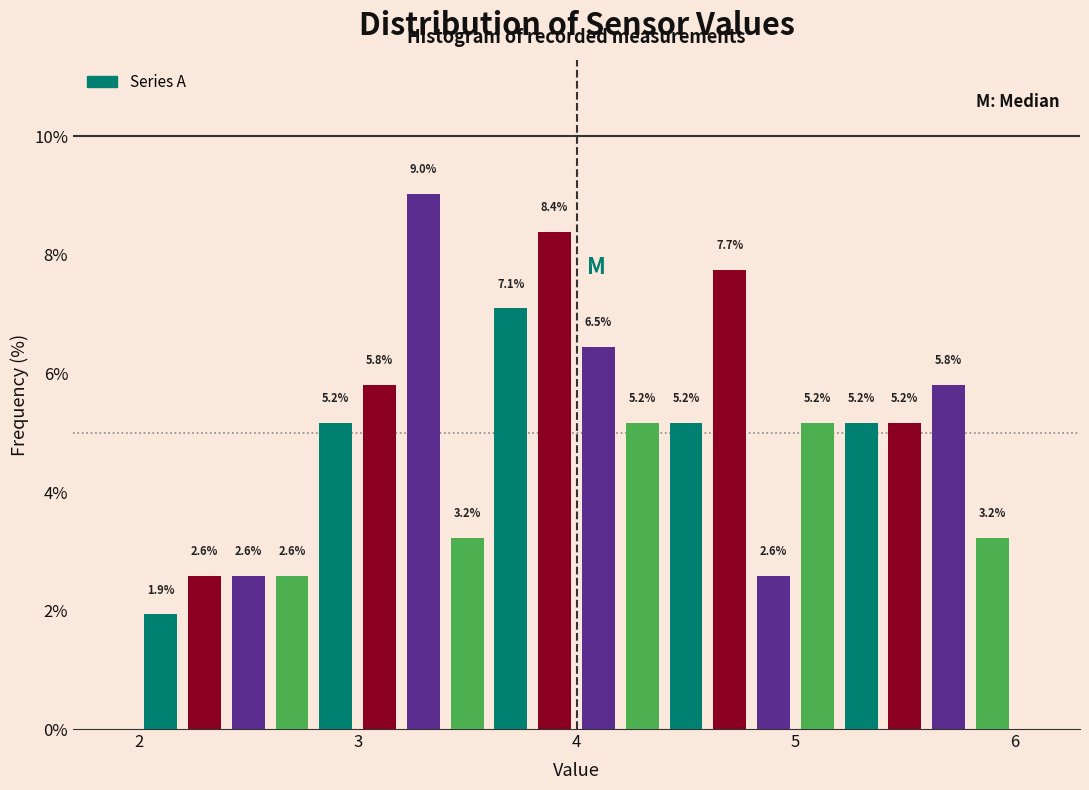

Read against the x-axis, roughly where is the centre of the tallest bar?

3.3